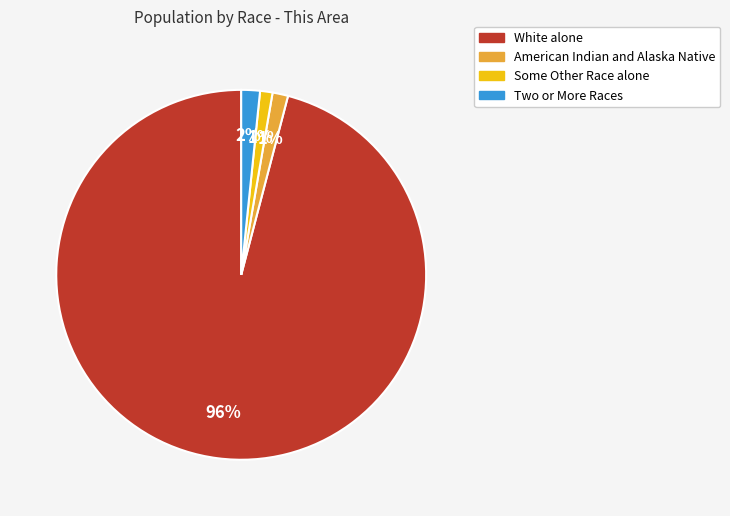

How many segments does this pie chart have?

4